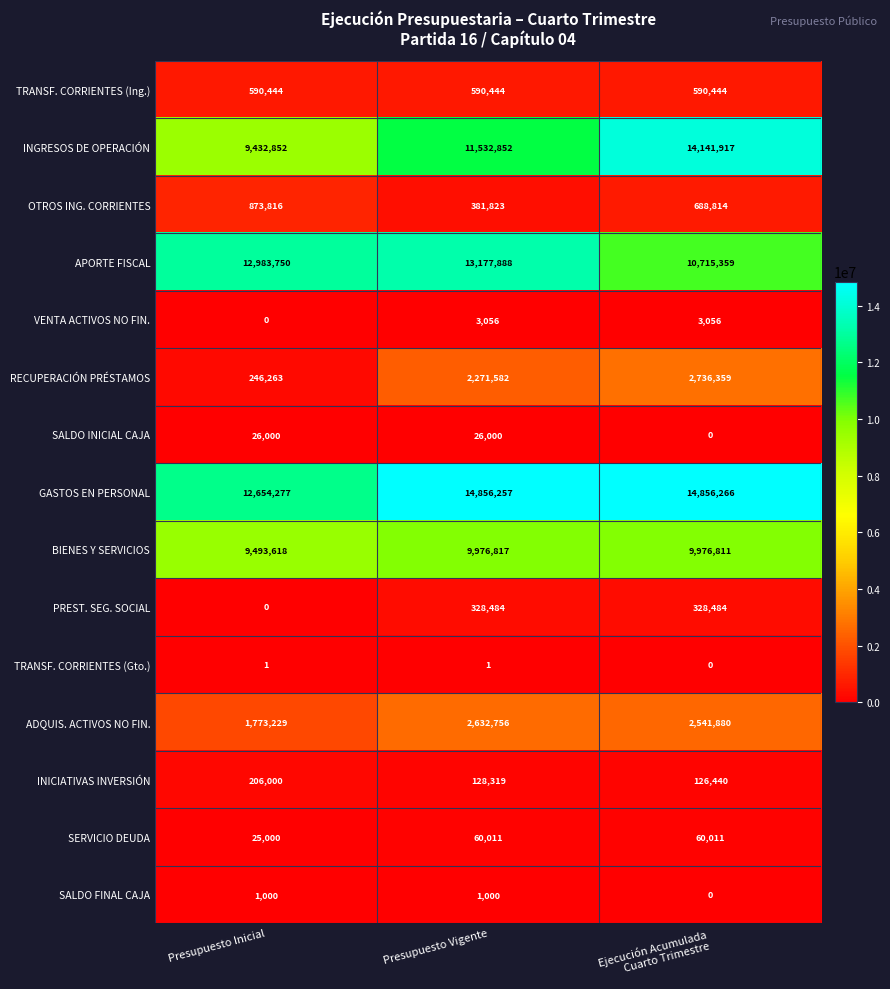

What is the difference between the second highest and minimum values in the RECUPERACIÓN PRÉSTAMOS series?

2025319